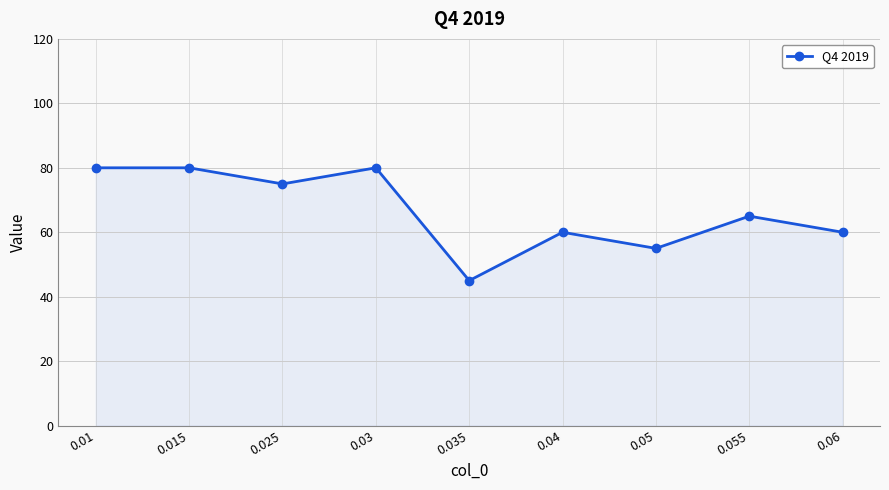

Is it true that the value at 0.035 is 45?

True